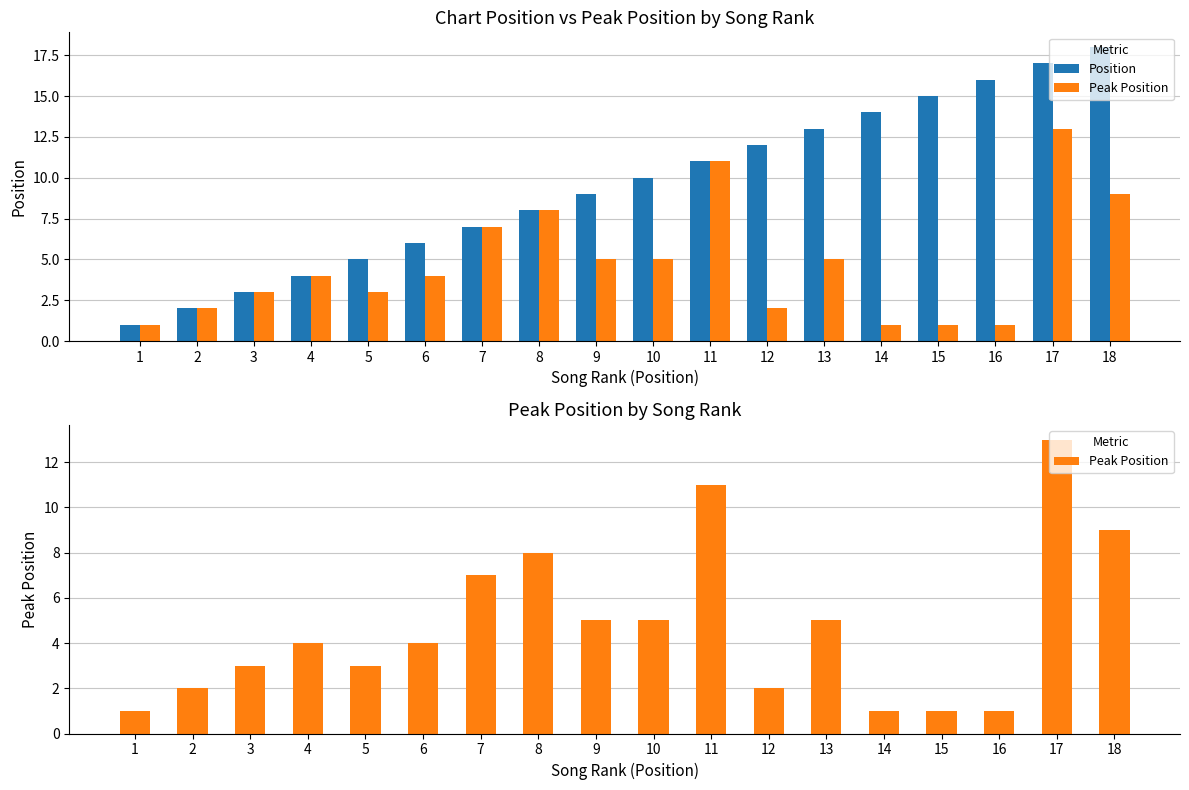

Is it true that Position equals 3 at 8?

False